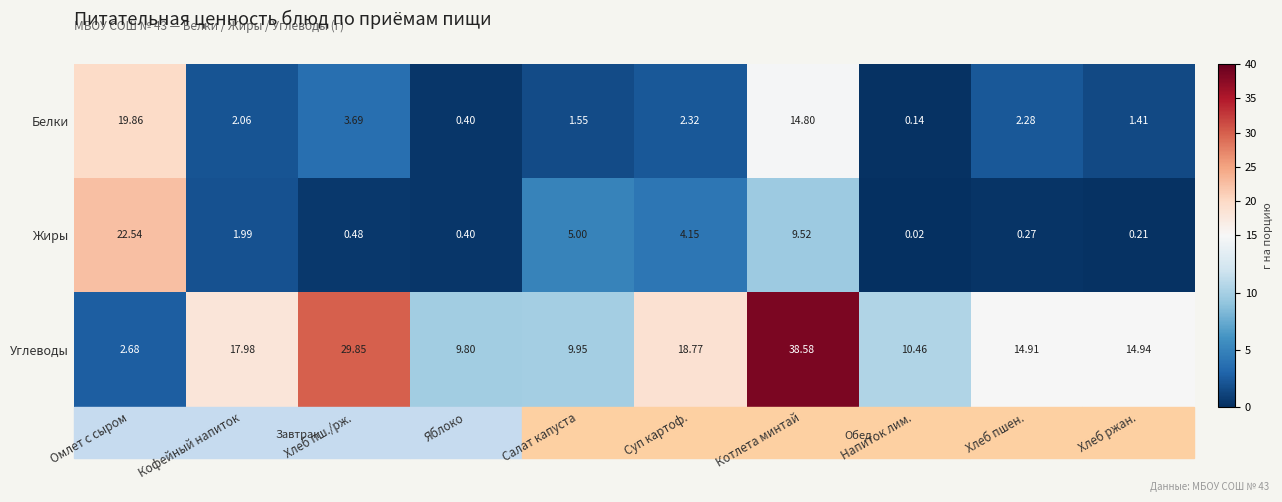

List the labels in order of Белки value, smallest first.

Напиток лим., Яблоко, Хлеб ржан., Салат капуста, Кофейный напиток, Хлеб пшен., Суп картоф., Хлеб пш./рж., Котлета минтай, Омлет с сыром